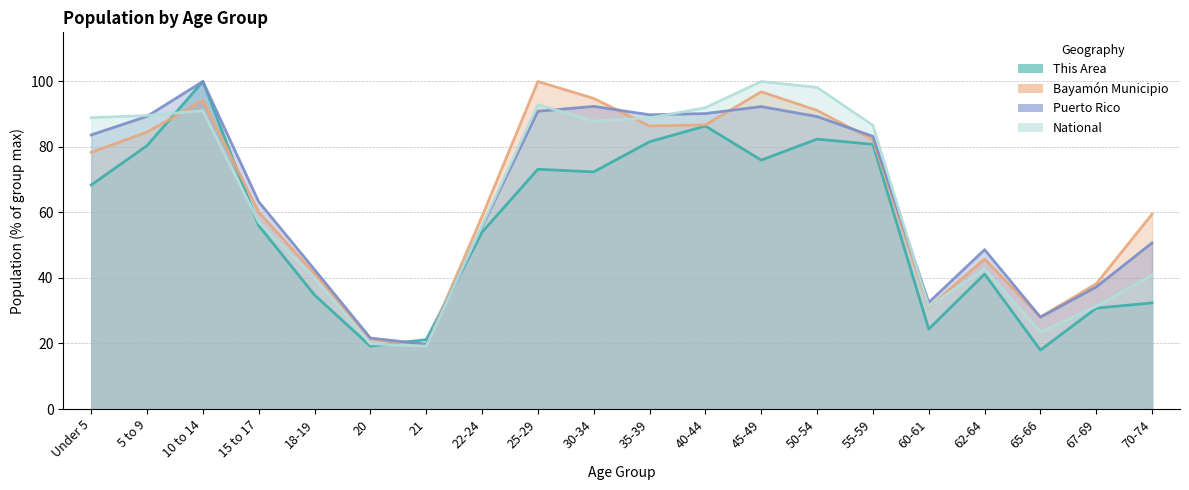

What is the average value of the National series?

63.9